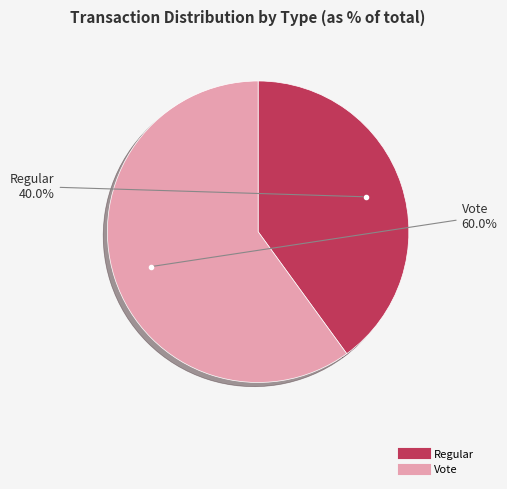

To the nearest percent, what percentage of the pie is Vote?

60%